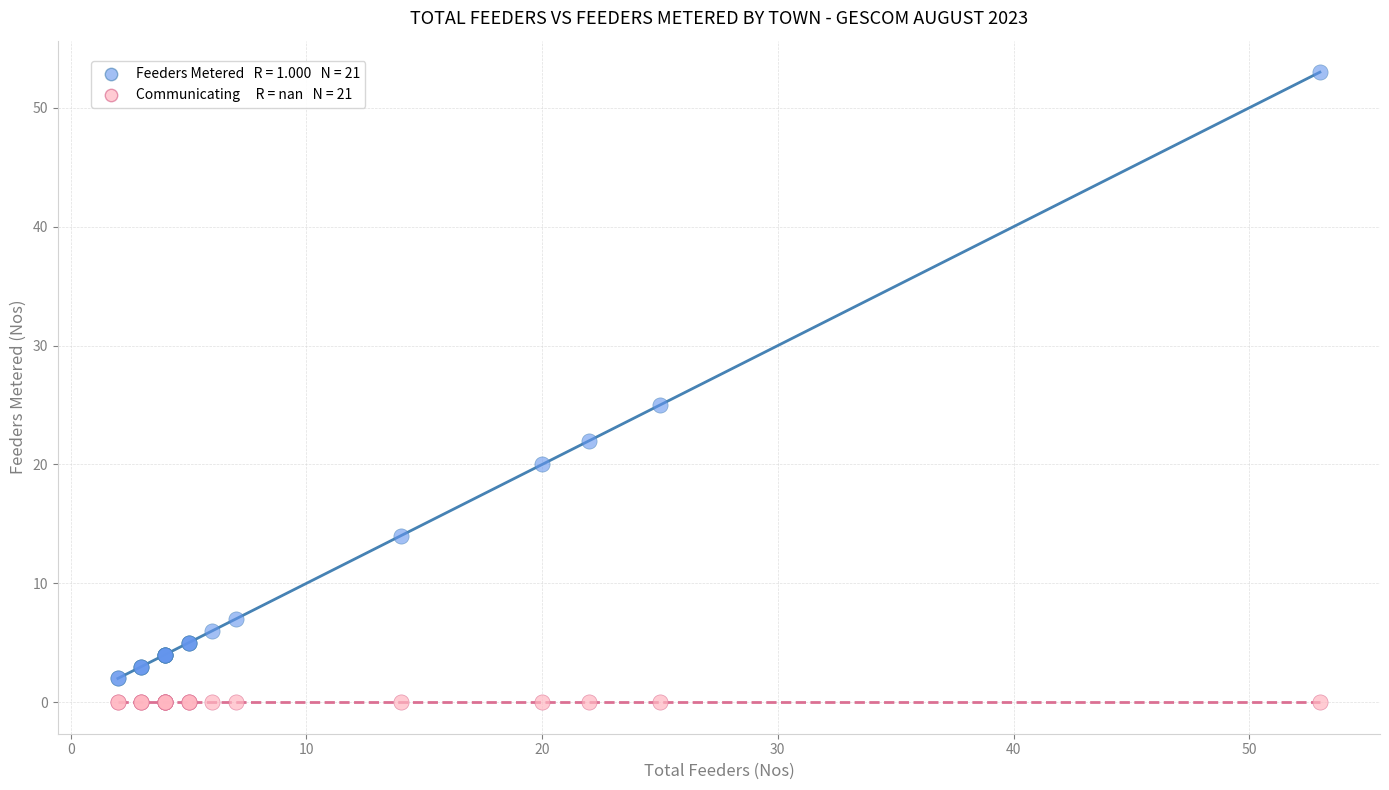

Across all series, what Y value is closest to 26?

25